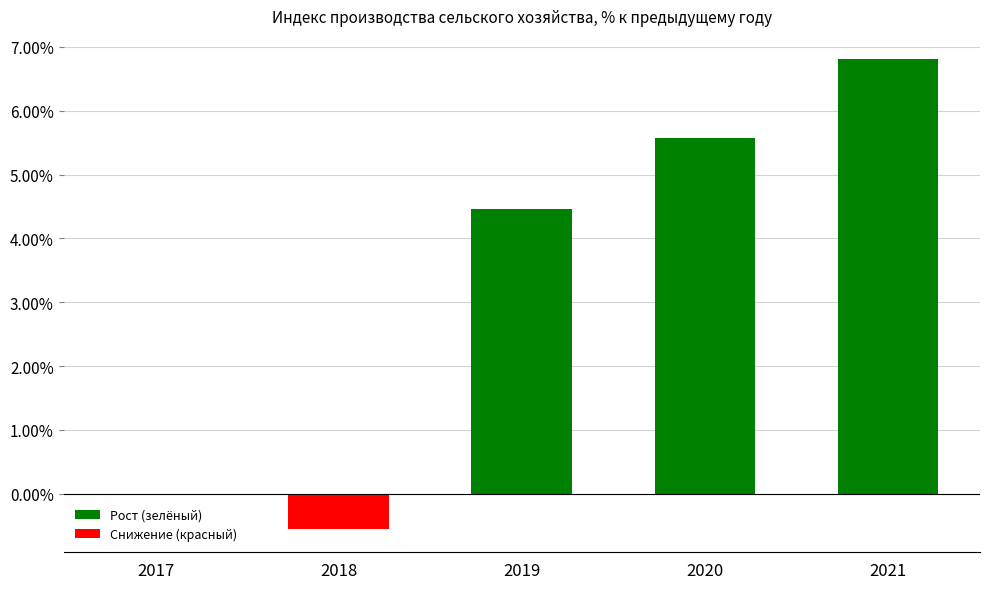

How many data points are above 4?

3